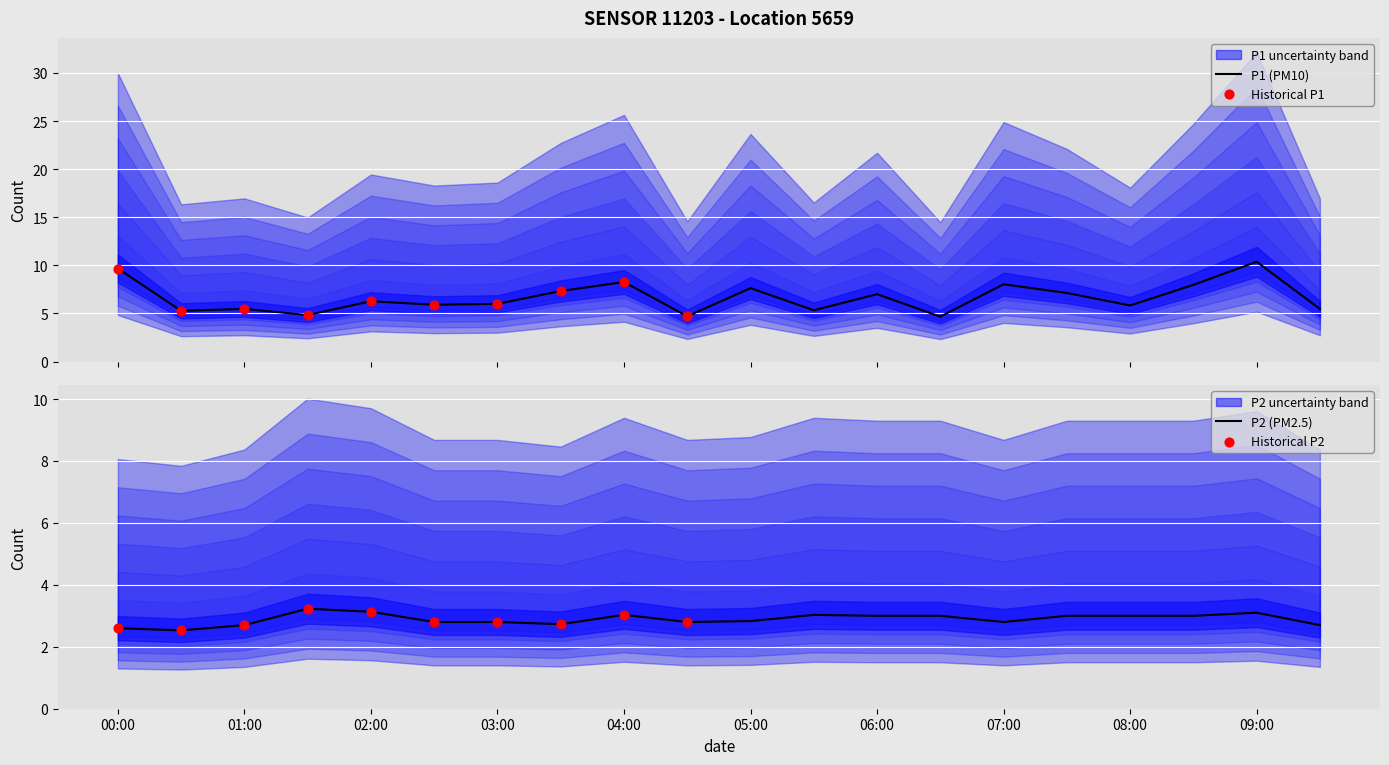

Which series contains the highest Y value?

P1